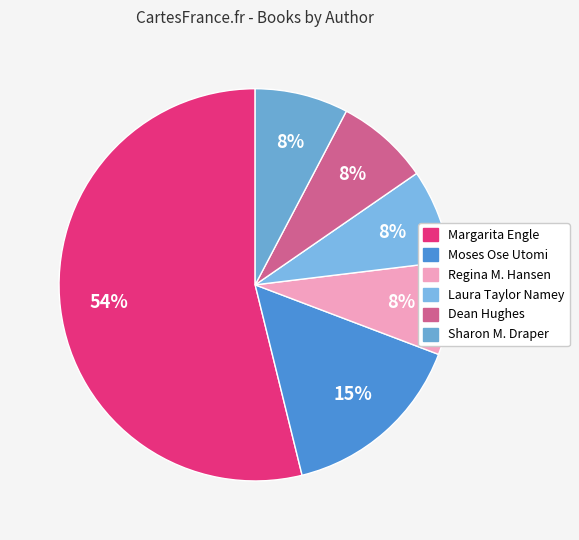

What is the ratio of the value at Sharon M. Draper to the value at Regina M. Hansen?

1.0